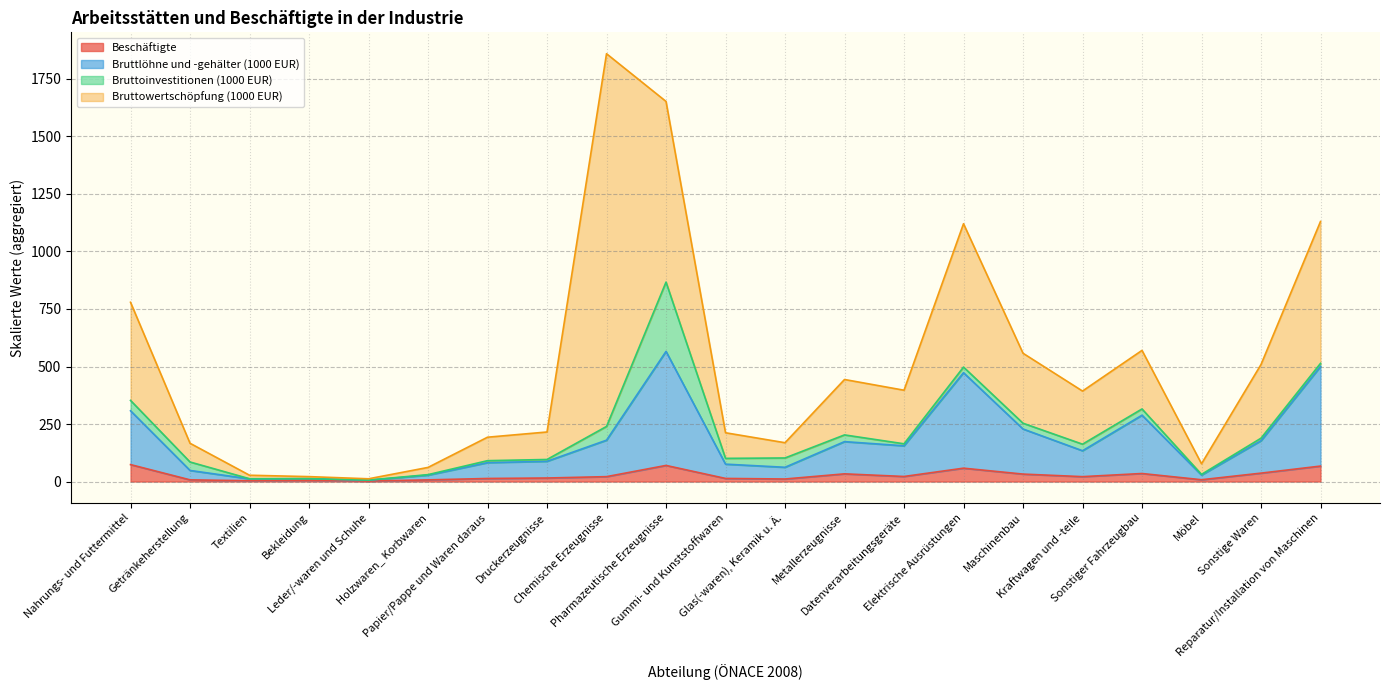

True or false: Bruttlöhne und -gehälter (1000 EUR) has a value of 39.5 at Papier/Pappe und Waren daraus.

False